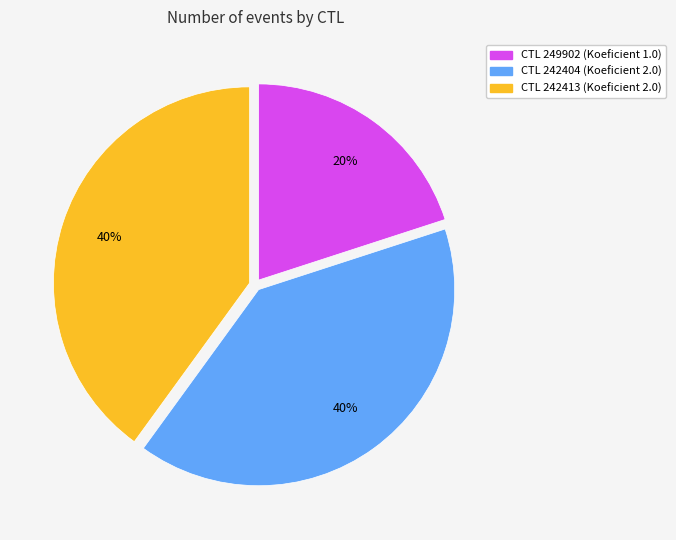

Is it true that CTL 242413 (Koeficient 2.0) is 45% of the pie?

False